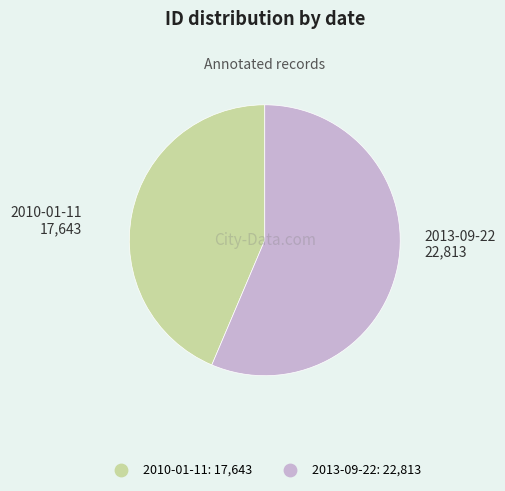

Does 2010-01-11 represent more than half of the total?

No